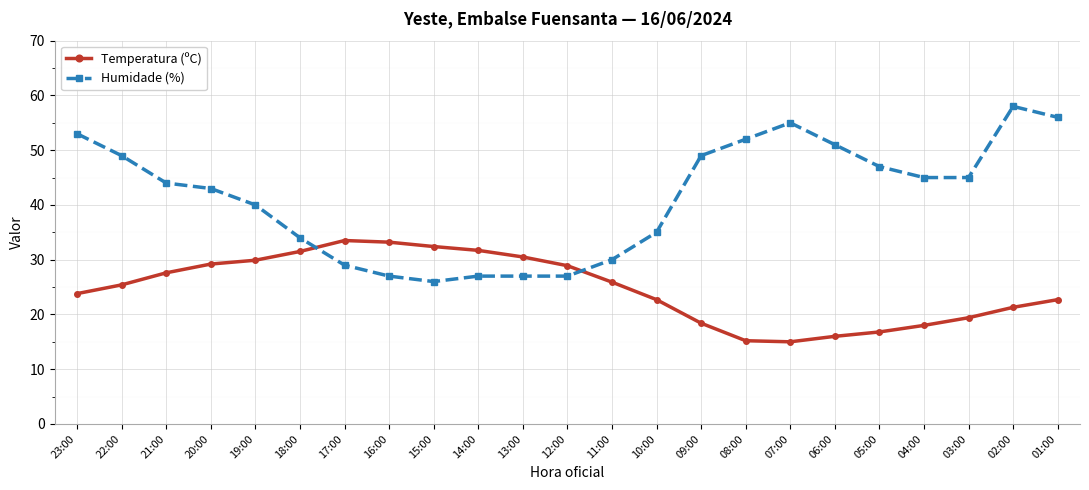

In Temperatura (ºC), how many points are higher than both neighbors (excluding endpoints)?

1